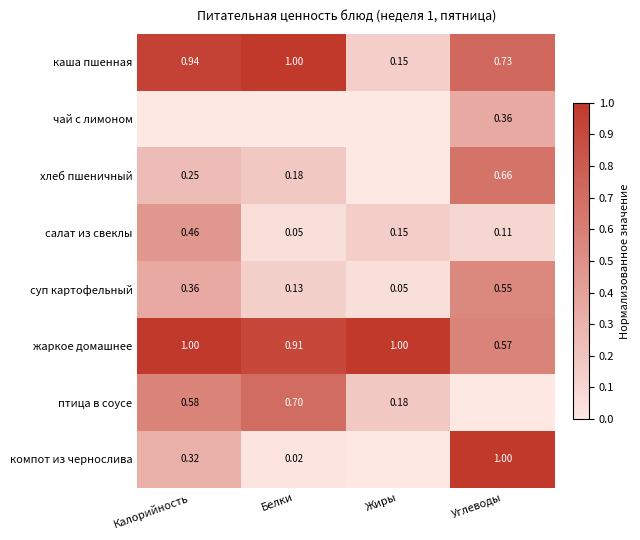

Is the value of птица в соусе at Жиры greater than the value of каша пшенная at Калорийность?

No